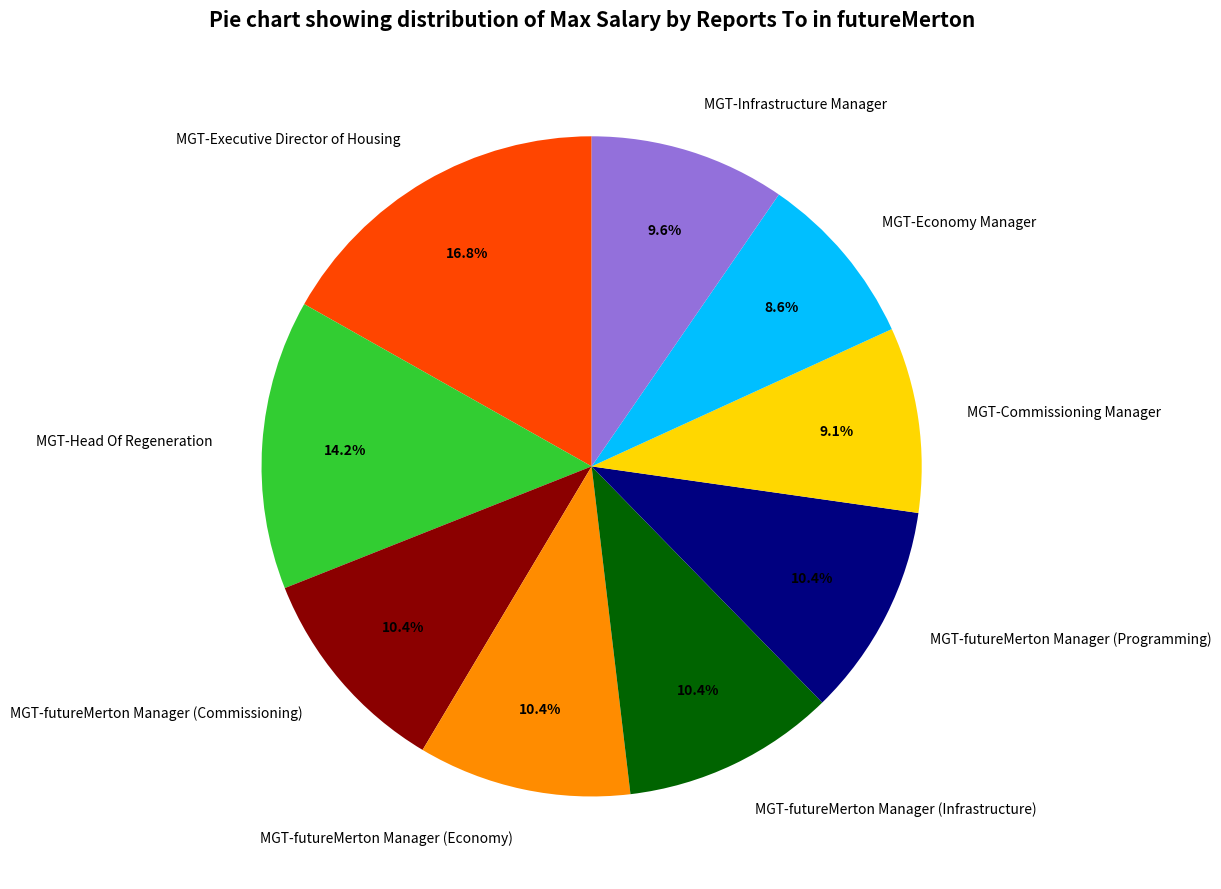

To the nearest percent, what percentage of the pie is MGT-Infrastructure Manager?

10%